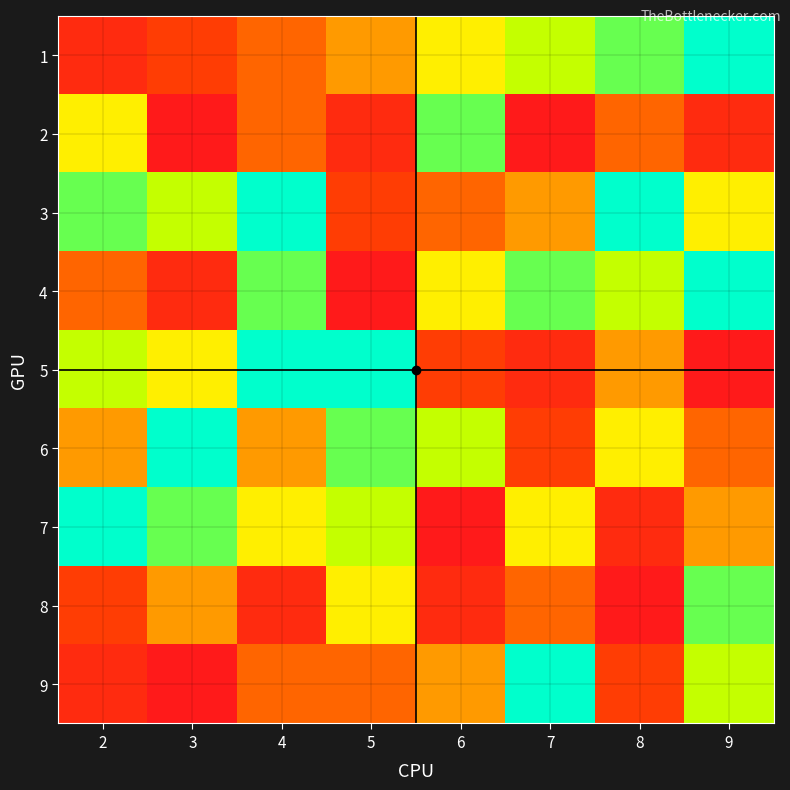

Reading right to left, transcribe all the data shown in this chart.

1: 9=9	8=8	7=7	6=6	5=5	4=4	3=3	2=2
2: 9=2	8=4	7=1	6=8	5=2	4=4	3=1	2=6
3: 9=6	8=9	7=5	6=4	5=3	4=9	3=7	2=8
4: 9=9	8=7	7=8	6=6	5=1	4=8	3=2	2=4
5: 9=1	8=5	7=2	6=3	5=9	4=9	3=6	2=7
6: 9=4	8=6	7=3	6=7	5=8	4=5	3=9	2=5
7: 9=5	8=2	7=6	6=1	5=7	4=6	3=8	2=9
8: 9=8	8=1	7=4	6=2	5=6	4=2	3=5	2=3
9: 9=7	8=3	7=9	6=5	5=4	4=4	3=1	2=2